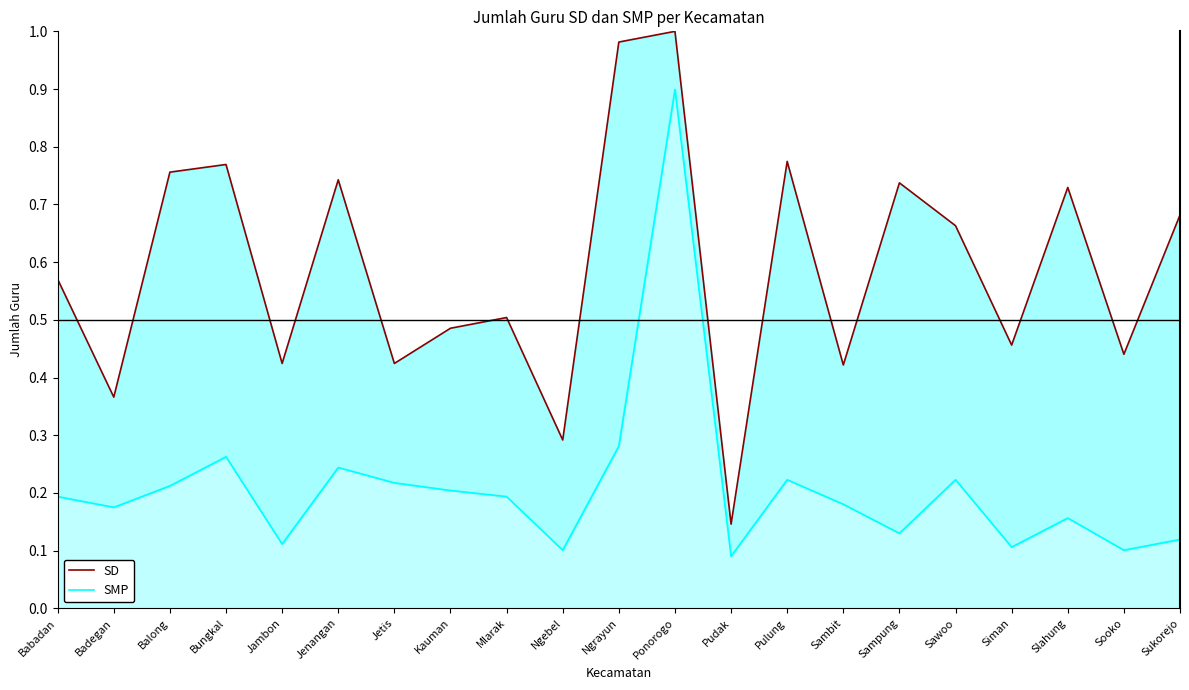

Rank the series by their maximum value, from highest to lowest.

SD, SMP